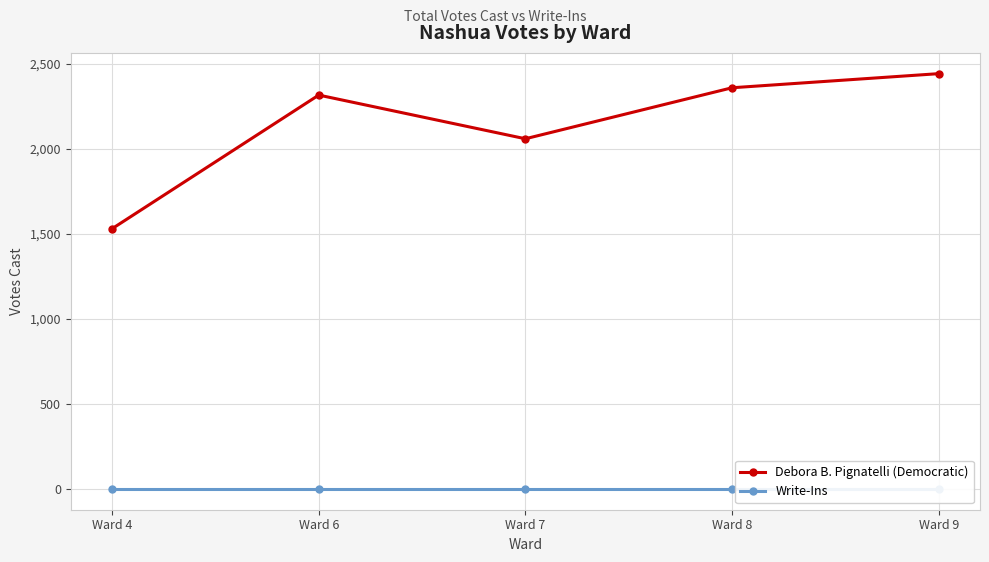

Reading left to right, list all the values displayed in this chart.

Debora B. Pignatelli (Democratic): Ward 4=1531	Ward 6=2317	Ward 7=2060	Ward 8=2360	Ward 9=2443
Write-Ins: Ward 4=0	Ward 6=0	Ward 7=0	Ward 8=0	Ward 9=0